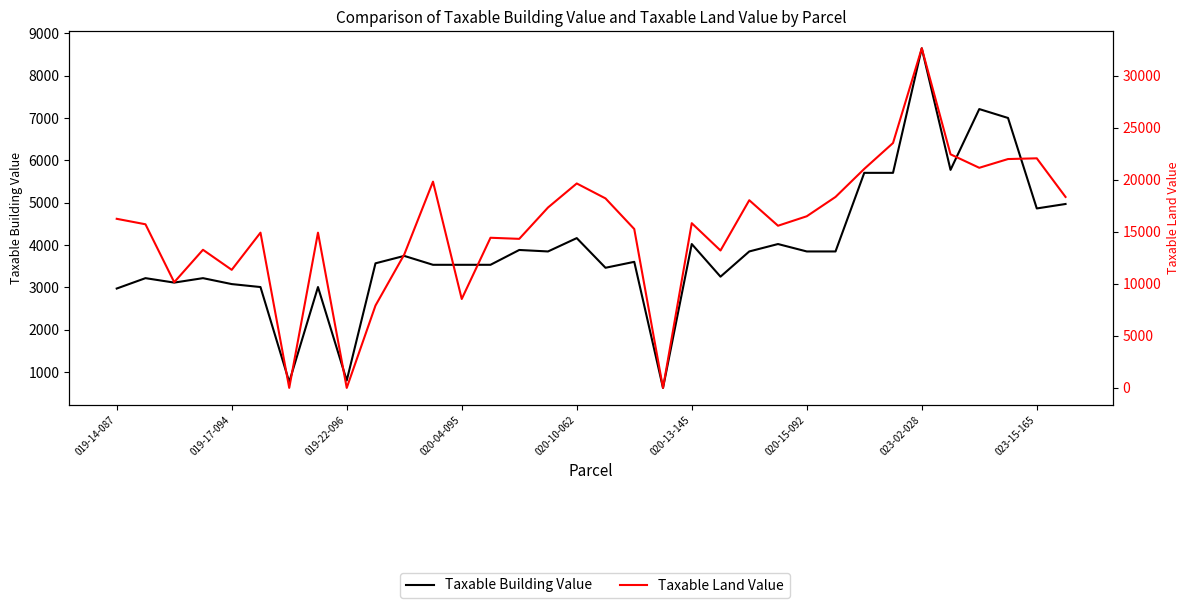

Is it true that Taxable Building Value equals 7823 at 33?

False